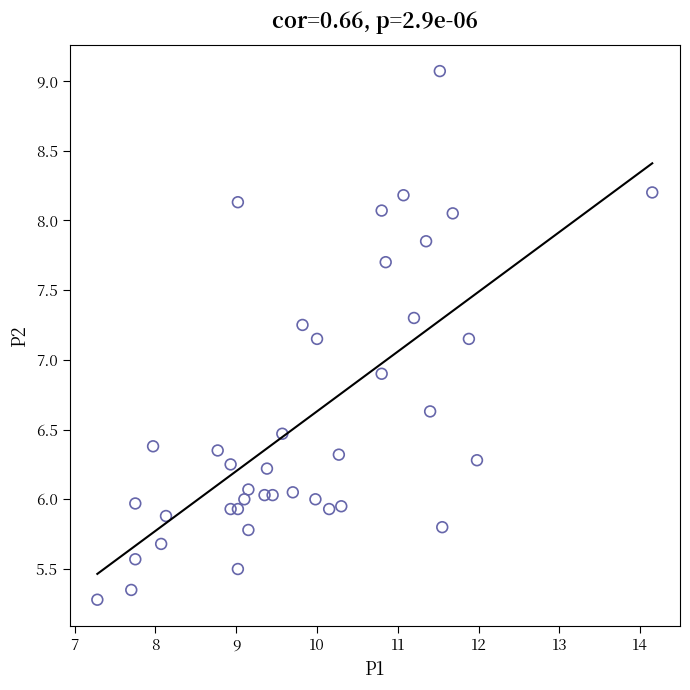

What is the range of Y values (max minus min)?

3.8